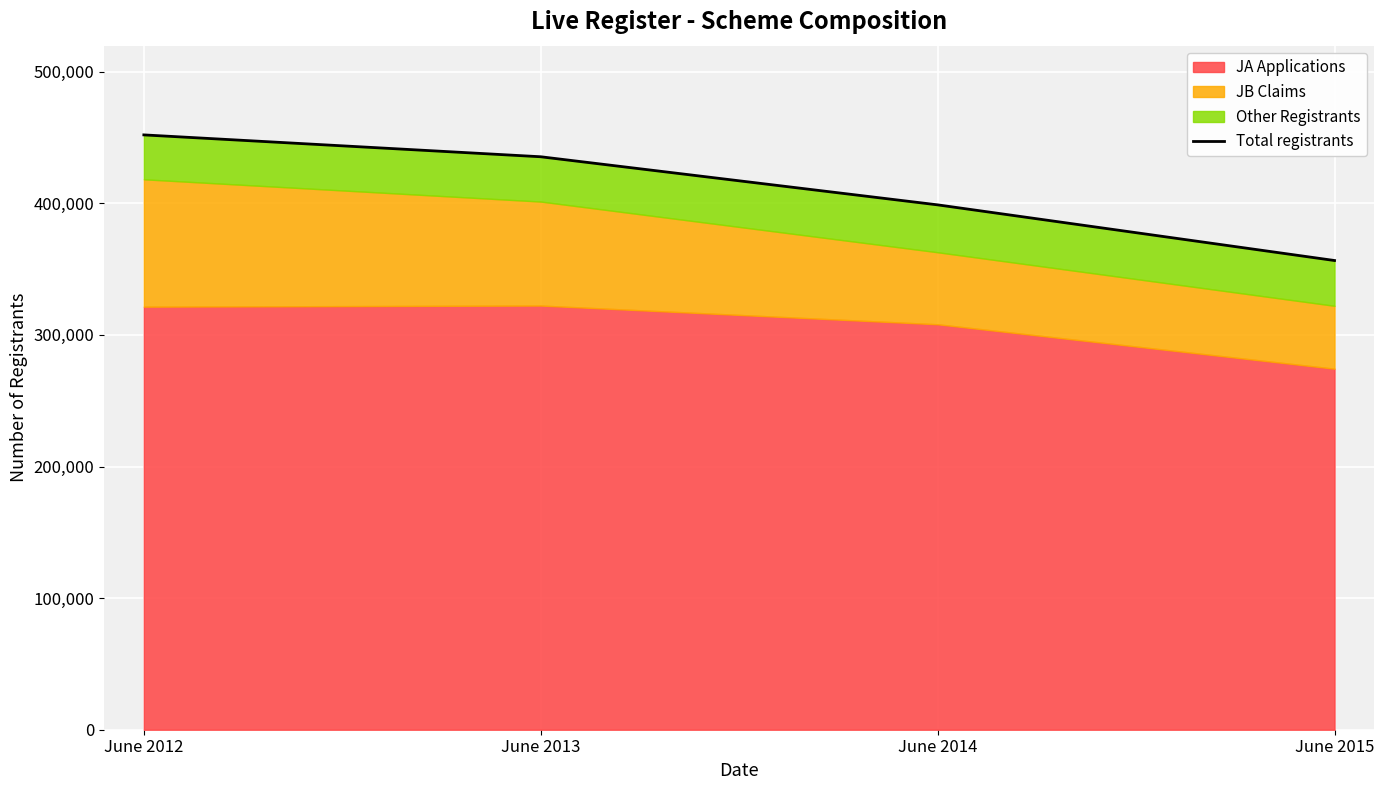

Reading left to right, extract all data points from this chart.

June 2012=451974	June 2013=435357	June 2014=398813	June 2015=356520